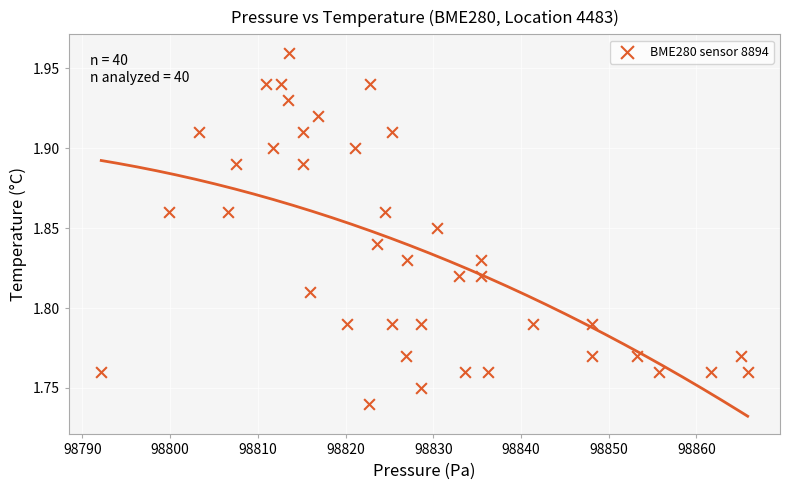

What is the range of X values (max minus min)?

73.7